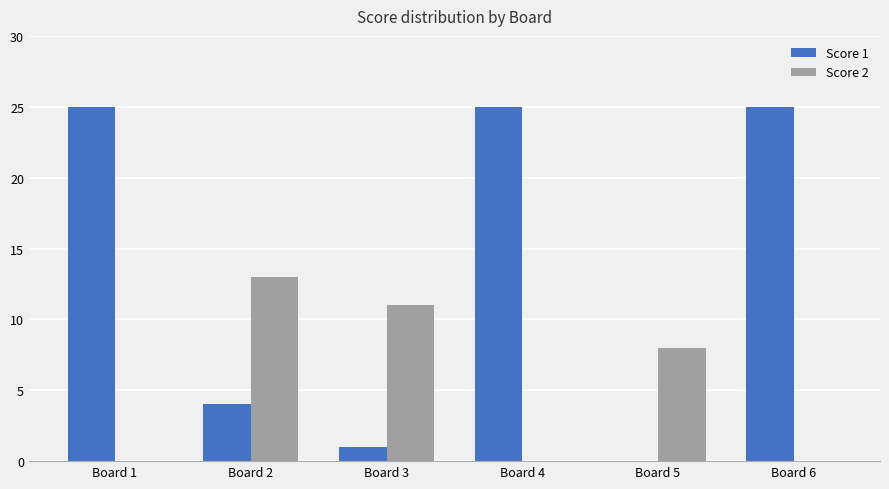

What is the total value across all series at Board 3?

12